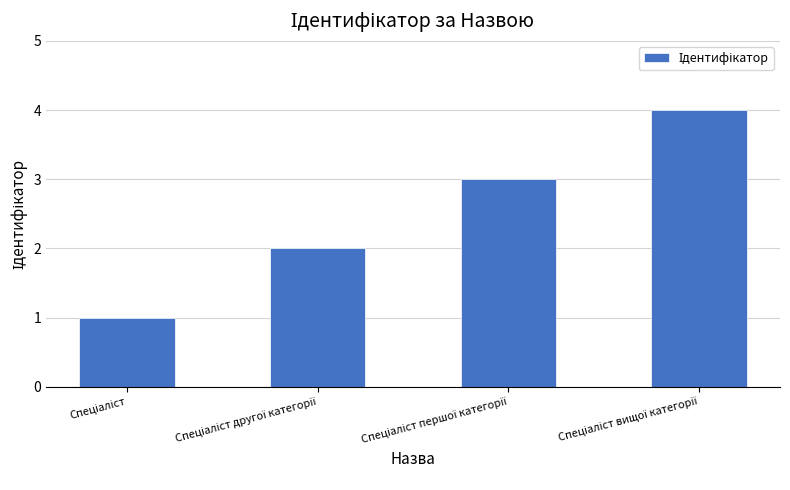

What is the greatest value displayed?

4